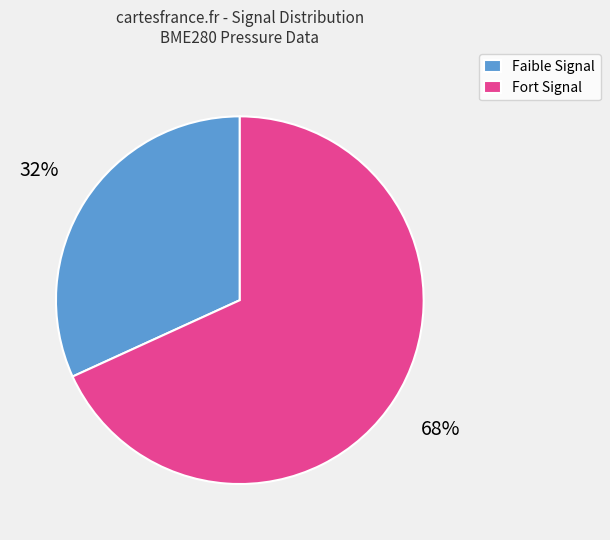

Combined, do Fort Signal and Faible Signal account for over 50%?

Yes